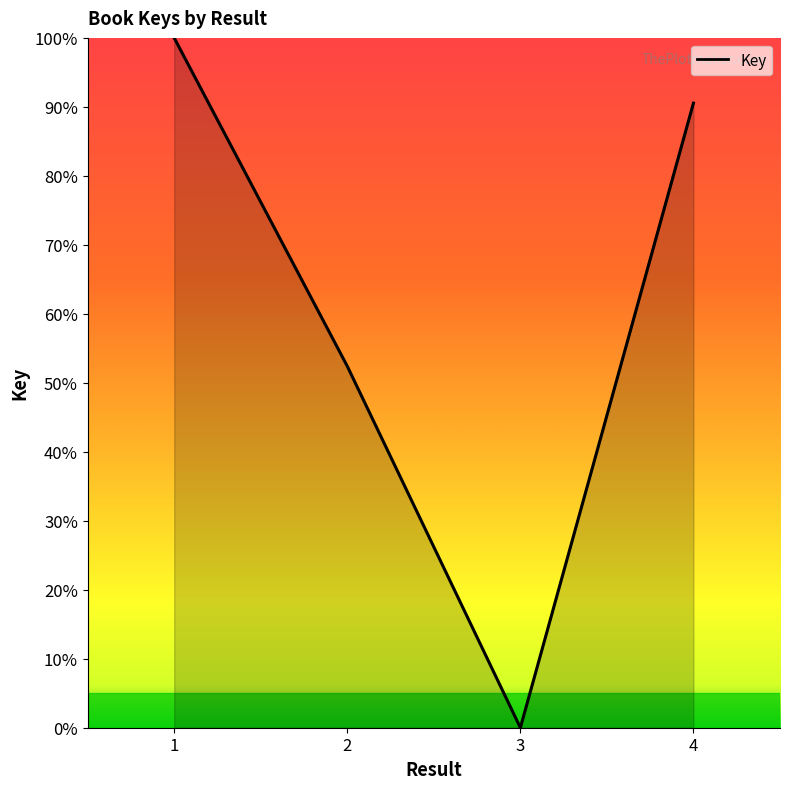

How many values exceed 90?

2